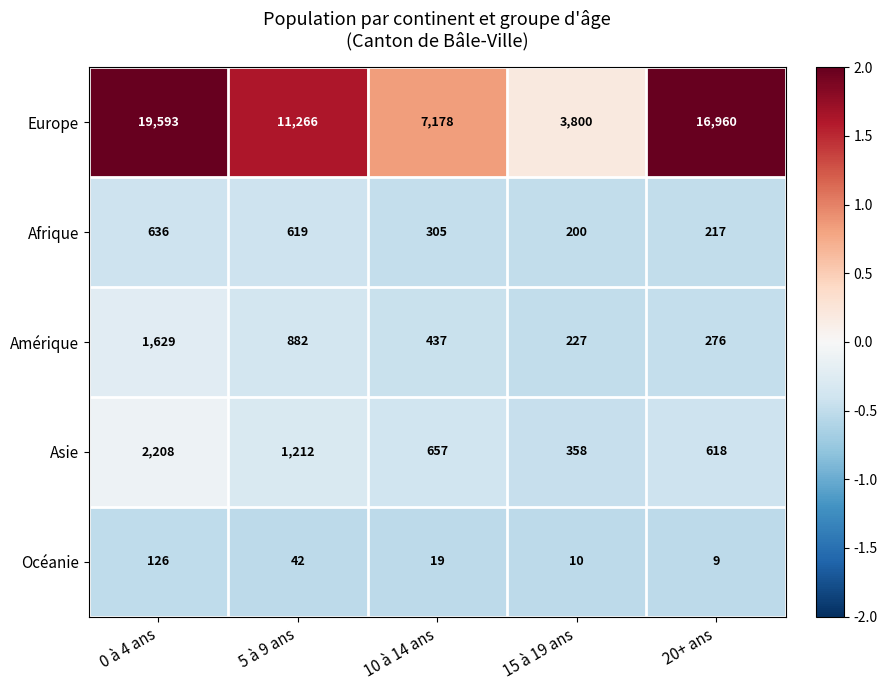

What is the difference between the Asie values at 15 à 19 ans and 10 à 14 ans?

299